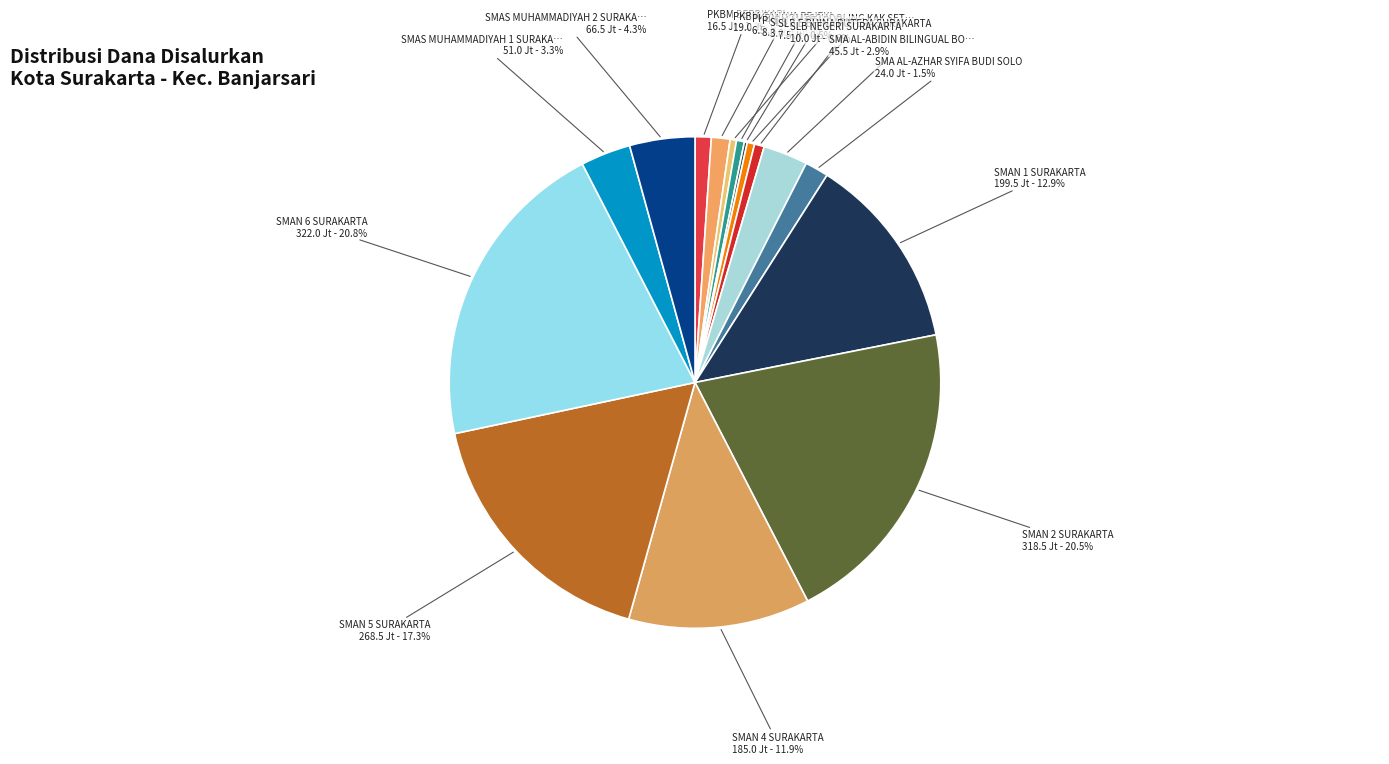

Rank the categories by value from highest to lowest.

SMAN 6 SURAKARTA, SMAN 2 SURAKARTA, SMAN 5 SURAKARTA, SMAN 1 SURAKARTA, SMAN 4 SURAKARTA, SMAS MUHAMMADIYAH 2 SURAKARTA, SMAS MUHAMMADIYAH 1 SURAKARTA, SMA AL-ABIDIN BILINGUAL BOARDING SCHOOL, SMA AL-AZHAR SYIFA BUDI SOLO, PKBM CAHAYA REJEKI, PKBM BERDIKARI, SLB NEGERI SURAKARTA, PKBM MARTARUBI, SLB E BHINA PUTERA SURAKARTA, PKBM HOMESCHOOLING KAK SETO SOLO, SLB C SETYADARMA